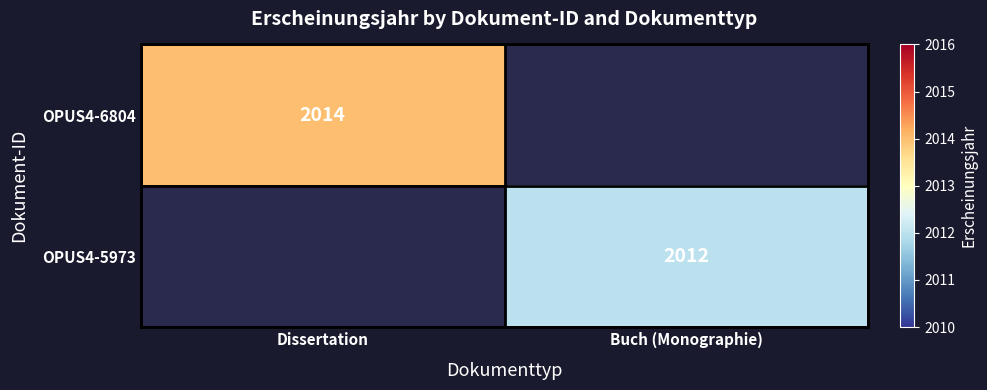

The value of OPUS4-6804 at Dissertation is 2945. True or false?

False